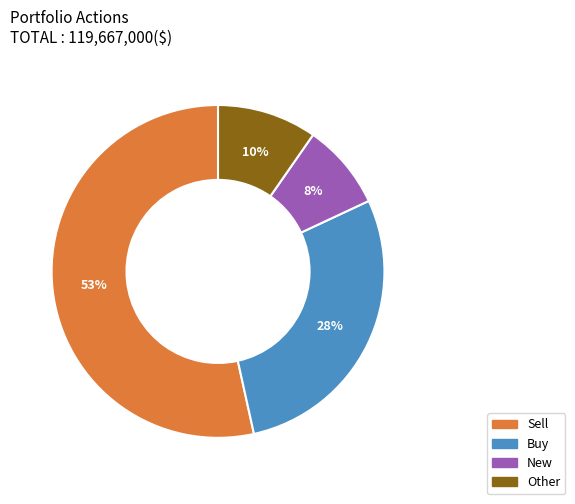

Approximately how many times larger is the value at Buy compared to Sell?

0.5